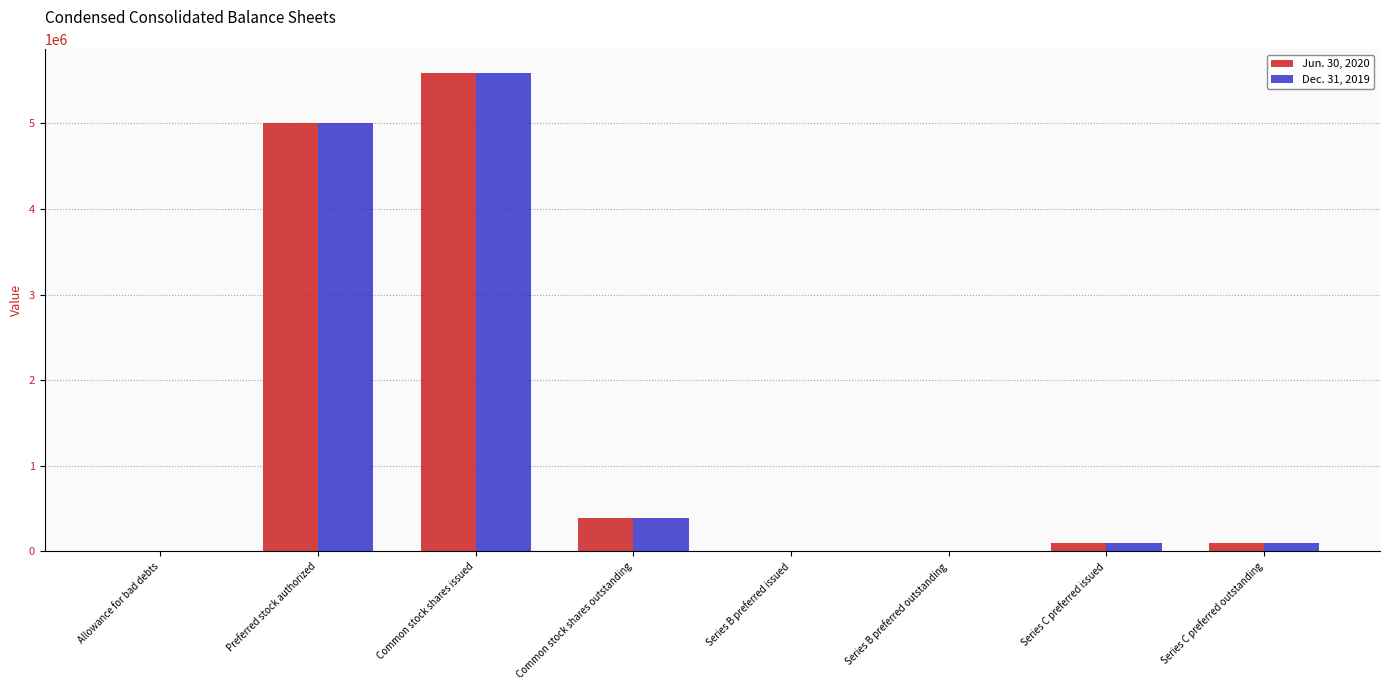

At which label does Jun. 30, 2020 reach its peak?

Common stock shares issued